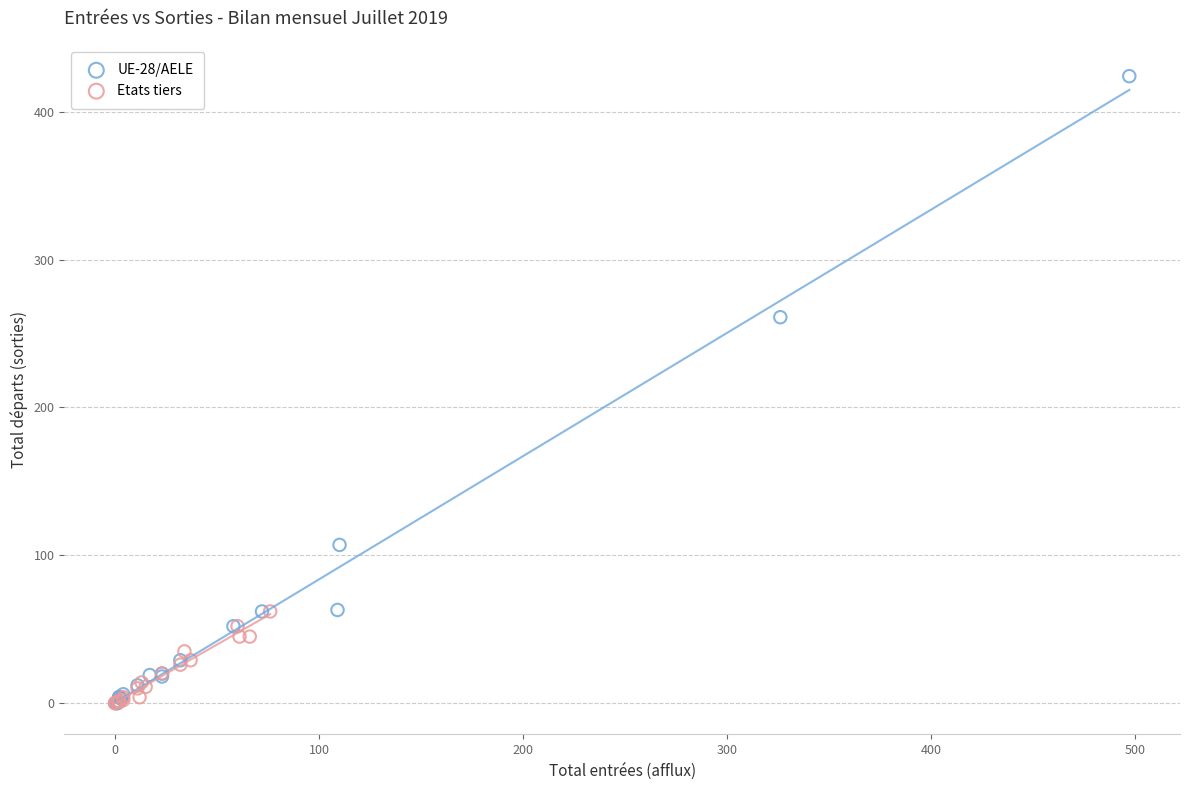

What are all the series names shown in the legend?

UE-28/AELE, Etats tiers